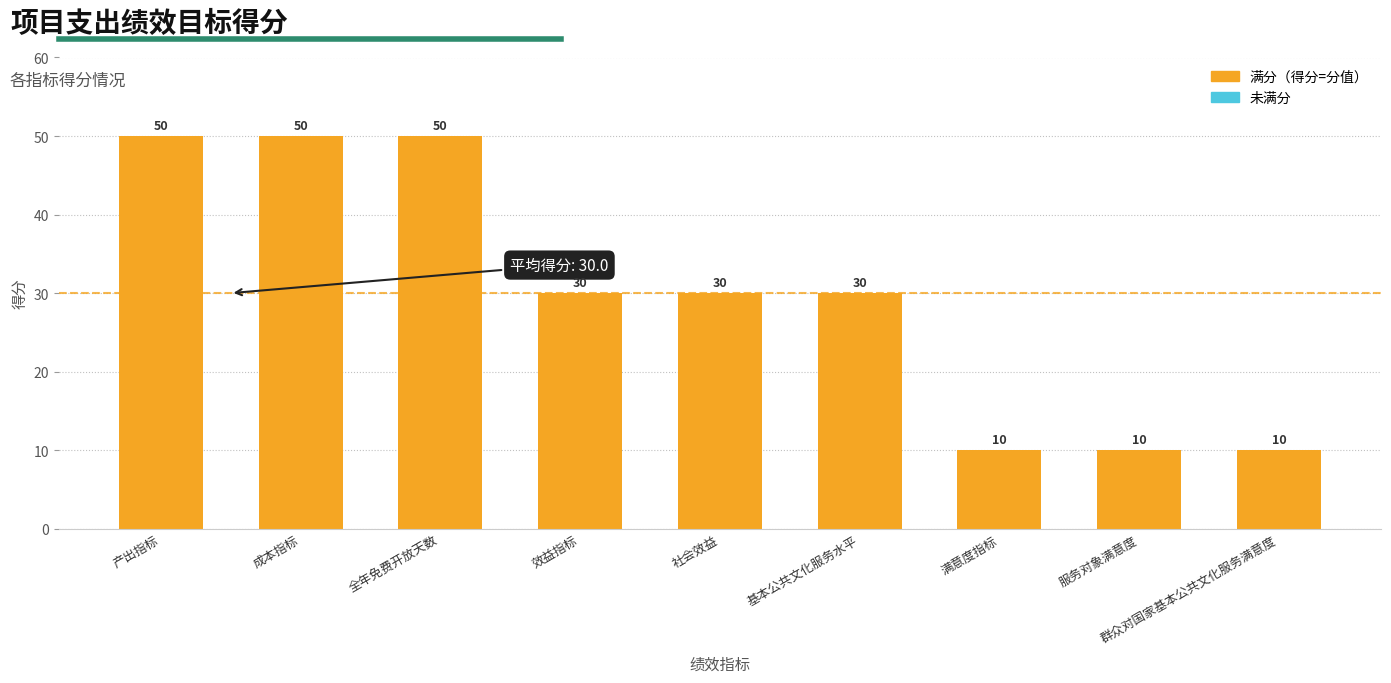

What value does the data have at 群众对国家基本公共文化服务满意度, to the nearest 5?

10